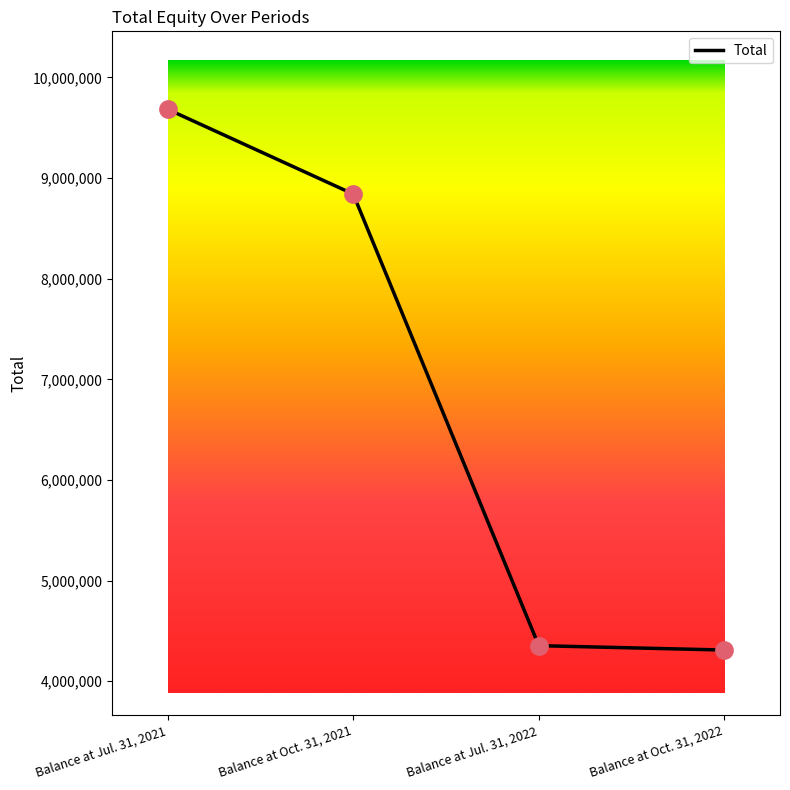

What is the change in value from Balance at Oct. 31, 2021 to Balance at Oct. 31, 2022?

-4531996